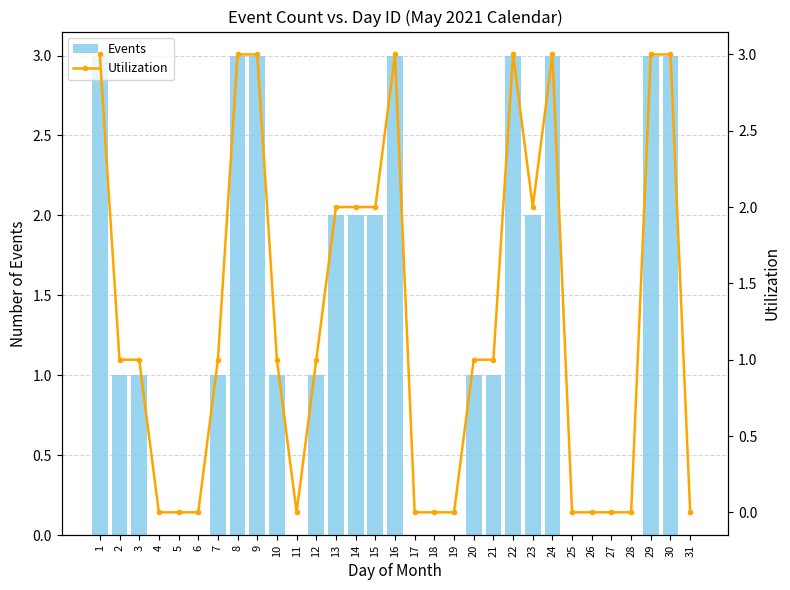

At which category is the sum across all series the highest?

1